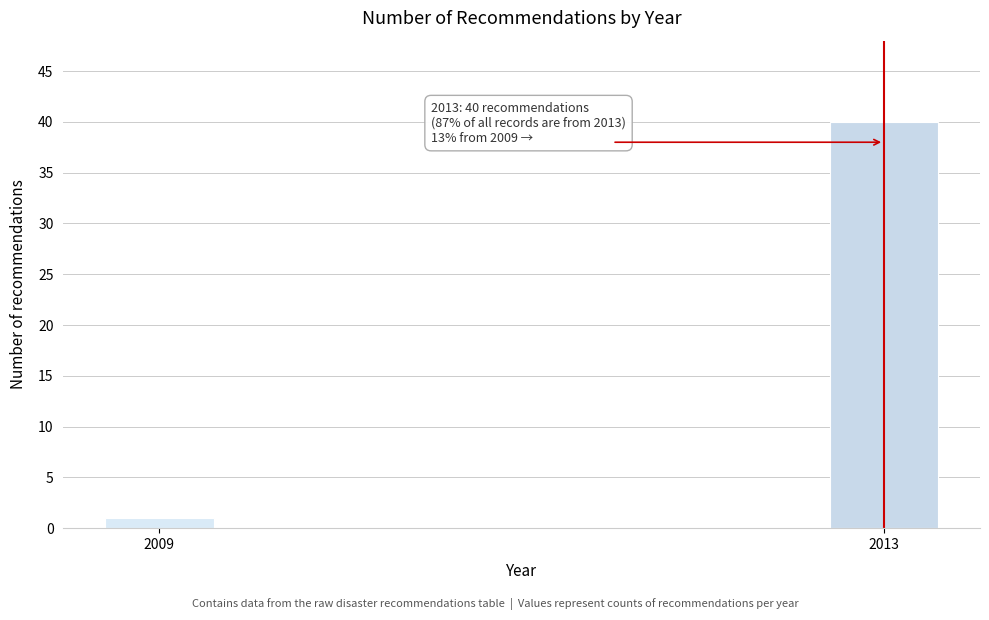

Reading right to left, what are all the values shown in this chart?

40	1